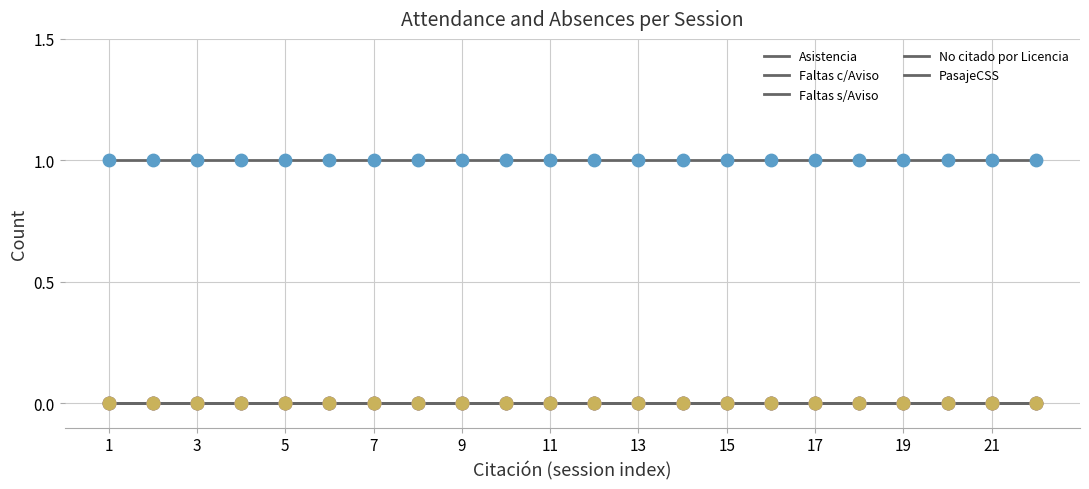

What are all the series names shown in the legend?

Asistencia, Faltas c/Aviso, Faltas s/Aviso, No citado por Licencia, PasajeCSS